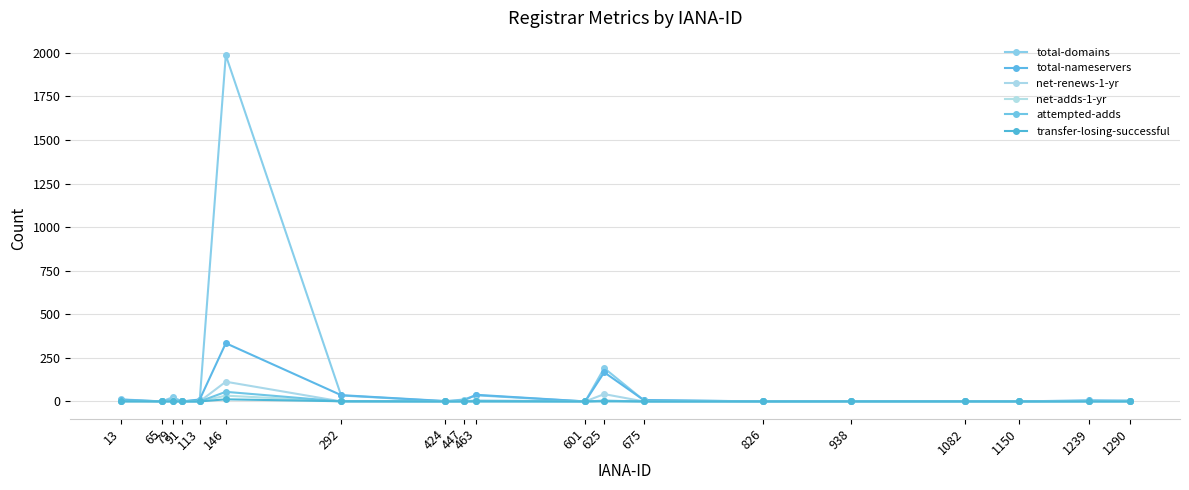

Reading left to right, what are all the values shown in this chart?

total-domains: 13=12	65=0	79=24	91=0	113=8	146=1986	292=34	424=1	447=11	463=35	601=0	625=191	675=7	826=0	938=1	1082=1	1150=0	1239=3	1290=5
total-nameservers: 13=10	65=0	79=10	91=0	113=11	146=334	292=36	424=2	447=5	463=38	601=0	625=167	675=8	826=0	938=2	1082=2	1150=0	1239=6	1290=3
net-renews-1-yr: 13=0	65=0	79=6	91=0	113=0	146=113	292=0	424=0	447=1	463=6	601=0	625=42	675=0	826=0	938=0	1082=0	1150=0	1239=2	1290=2
net-adds-1-yr: 13=0	65=0	79=0	91=0	113=0	146=33	292=0	424=0	447=0	463=0	601=0	625=4	675=0	826=0	938=0	1082=0	1150=0	1239=0	1290=0
attempted-adds: 13=5	65=0	79=0	91=0	113=0	146=55	292=0	424=0	447=0	463=0	601=0	625=4	675=0	826=0	938=0	1082=0	1150=0	1239=0	1290=0
transfer-losing-successful: 13=0	65=0	79=0	91=0	113=0	146=12	292=1	424=0	447=0	463=1	601=0	625=0	675=0	826=0	938=0	1082=0	1150=0	1239=0	1290=0